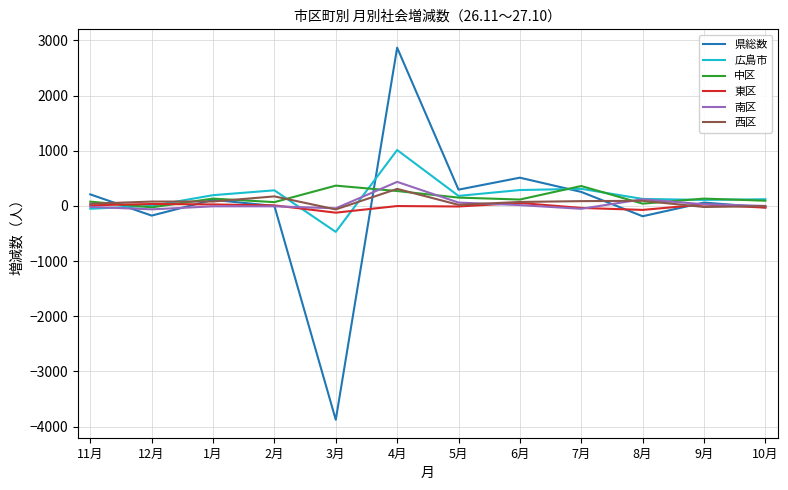

In 広島市, how many points are higher than both neighbors (excluding endpoints)?

3